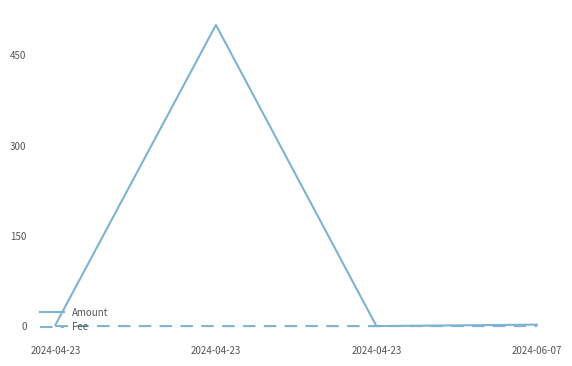

How many intersections are there between Fee and Amount?

2